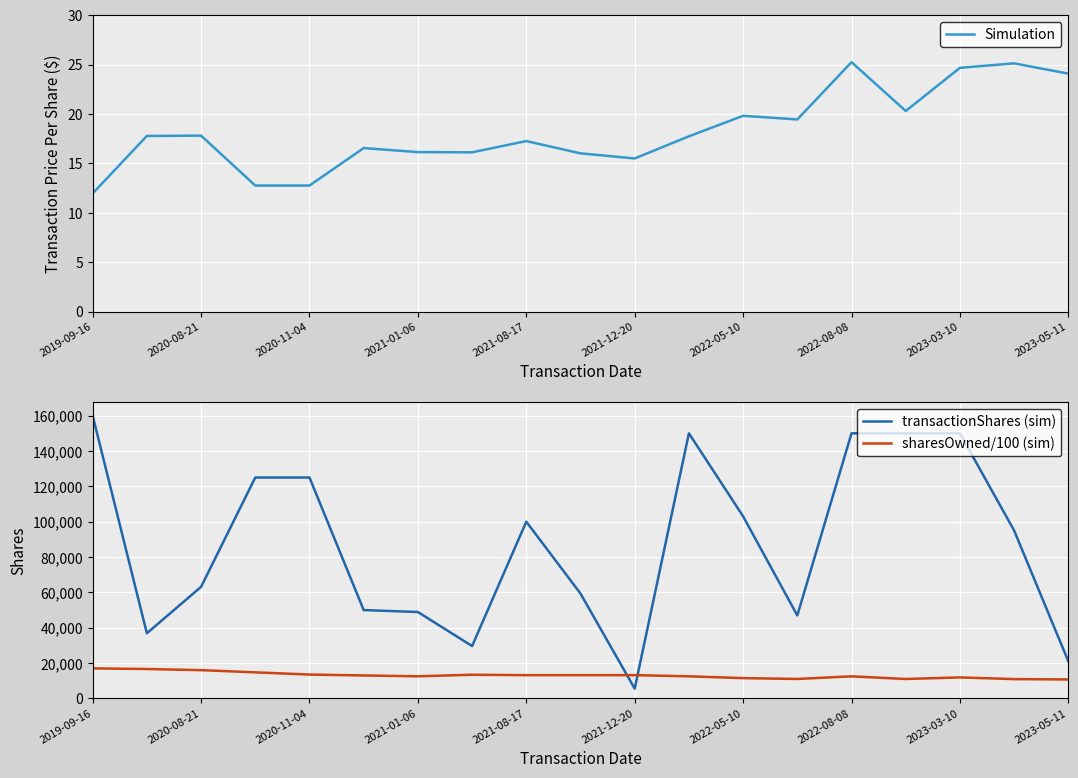

How many times do transactionShares (sim) and sharesOwned/100 (sim) cross each other?

2